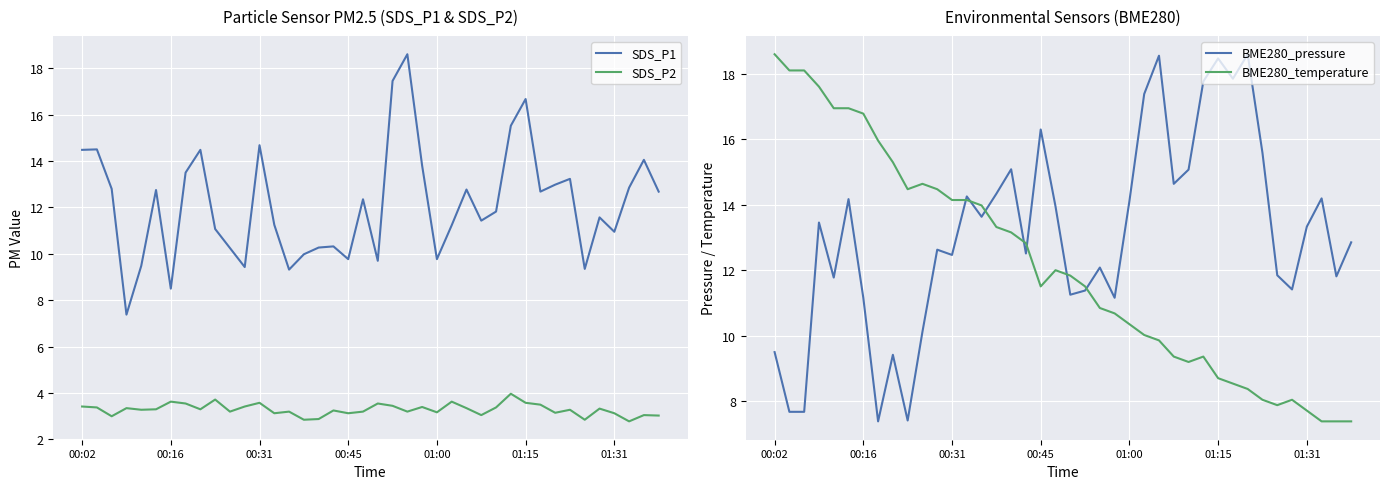

In SDS_P2, how many points are higher than both neighbors (excluding endpoints)?

13